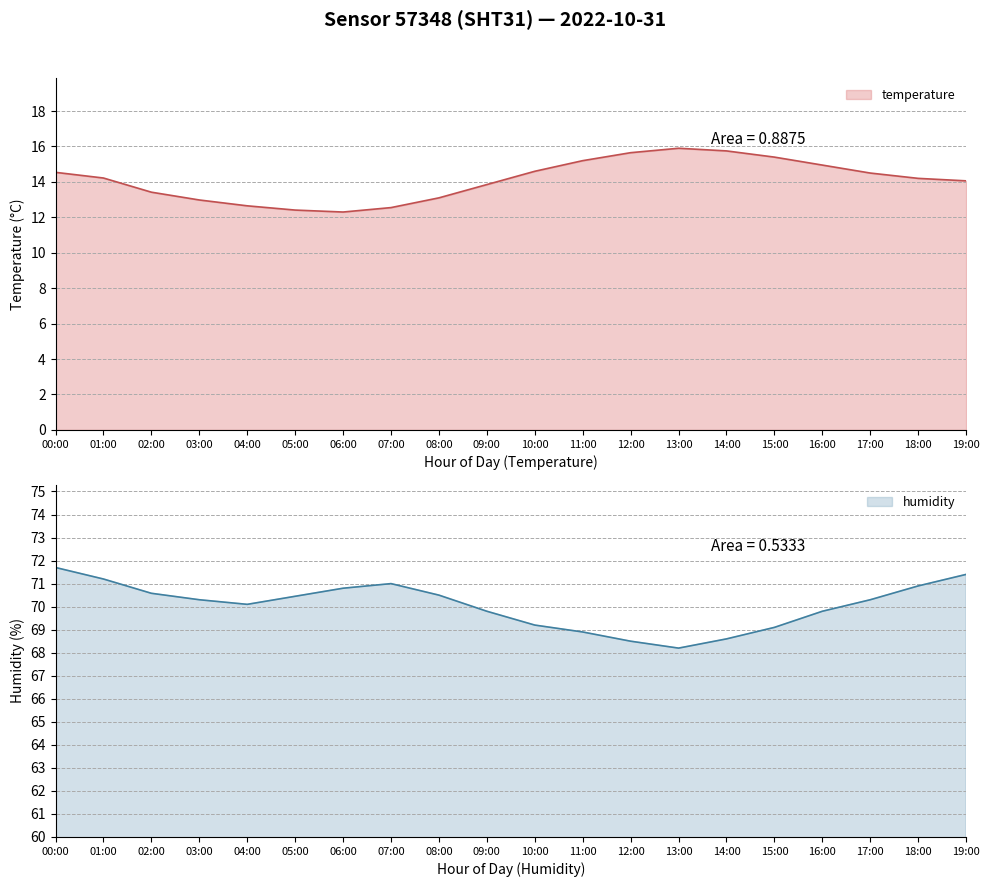

Between 08:00 and 14:00, which series saw the biggest shift?

temperature